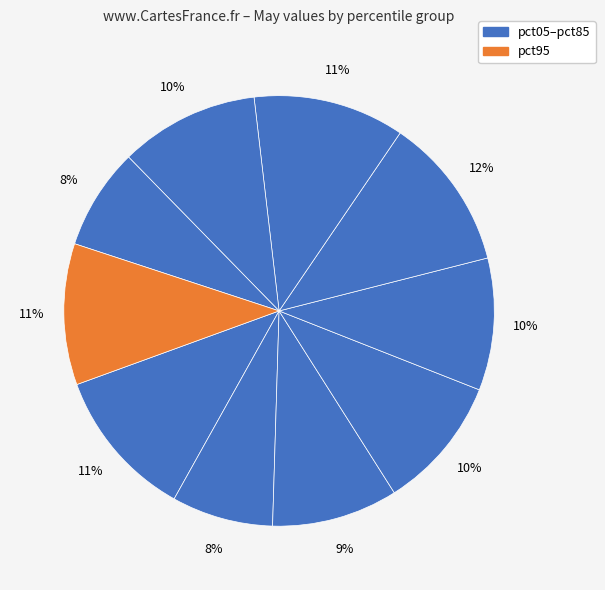

Is there any slice that represents more than half of the pie?

No